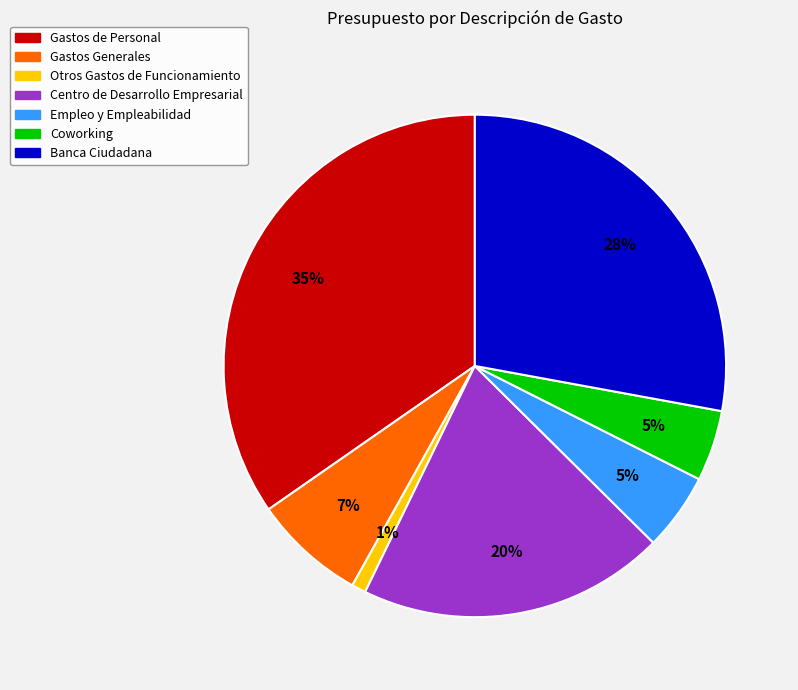

Approximately how many times larger is the value at Gastos de Personal compared to Banca Ciudadana?

1.2